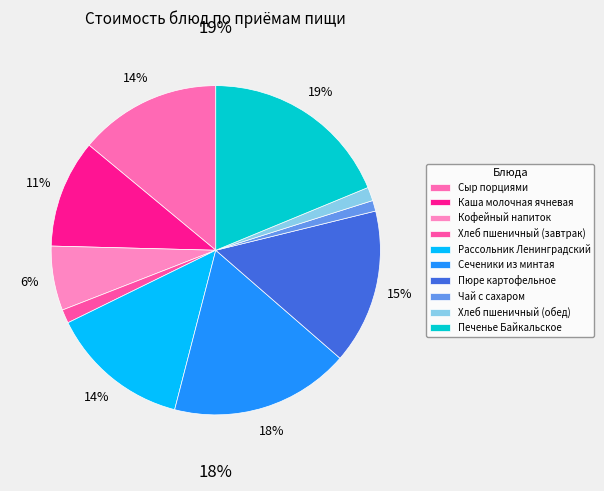

Rank the categories by value from lowest to highest.

Чай с сахаром, Хлеб пшеничный (завтрак), Хлеб пшеничный (обед), Кофейный напиток, Каша молочная ячневая, Рассольник Ленинградский, Сыр порциями, Пюре картофельное, Сеченики из минтая, Печенье Байкальское